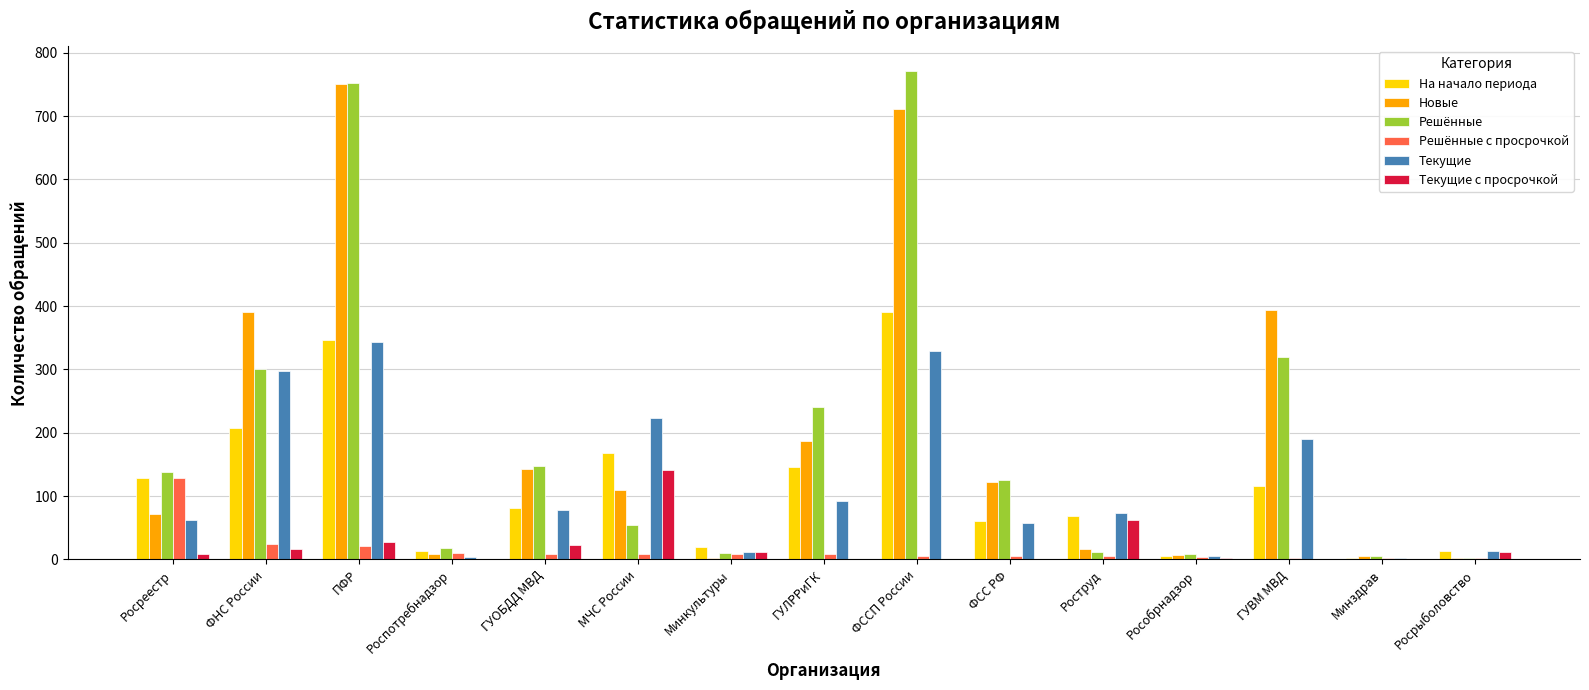

What is the average value of the Текущие с просрочкой series?

20